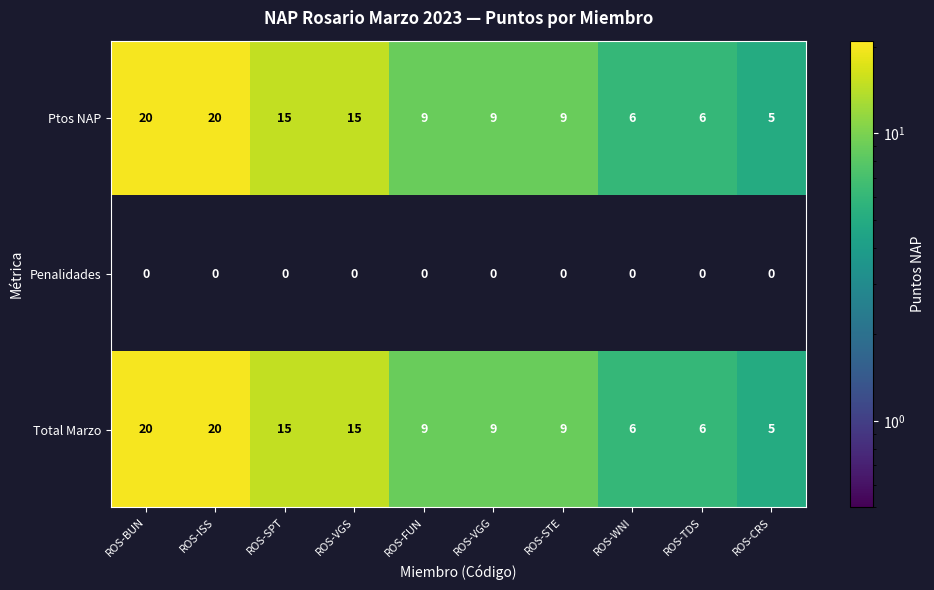

Which category has the lowest value in the Total Marzo series?

ROS-CRS